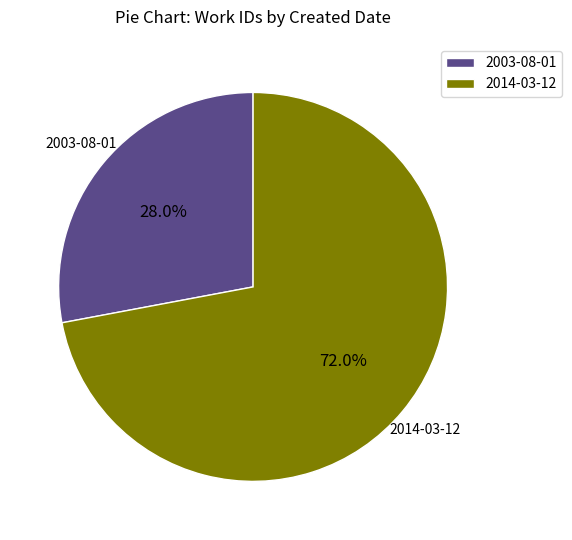

To the nearest percent, what portion does 2014-03-12 represent?

72%